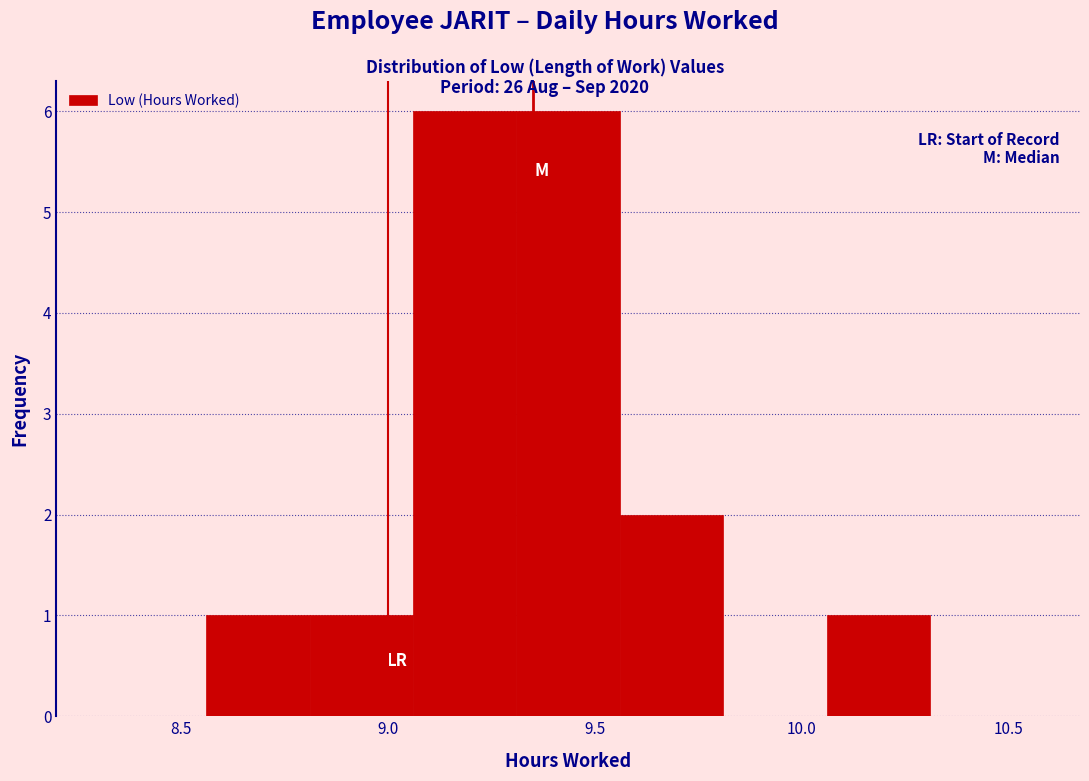

How tall is the bar that spans 10.06 to 10.31 on the x-axis? Neither the bar edges nor the heights are printed on the chart, so give them approximately, as read against the axes.

1